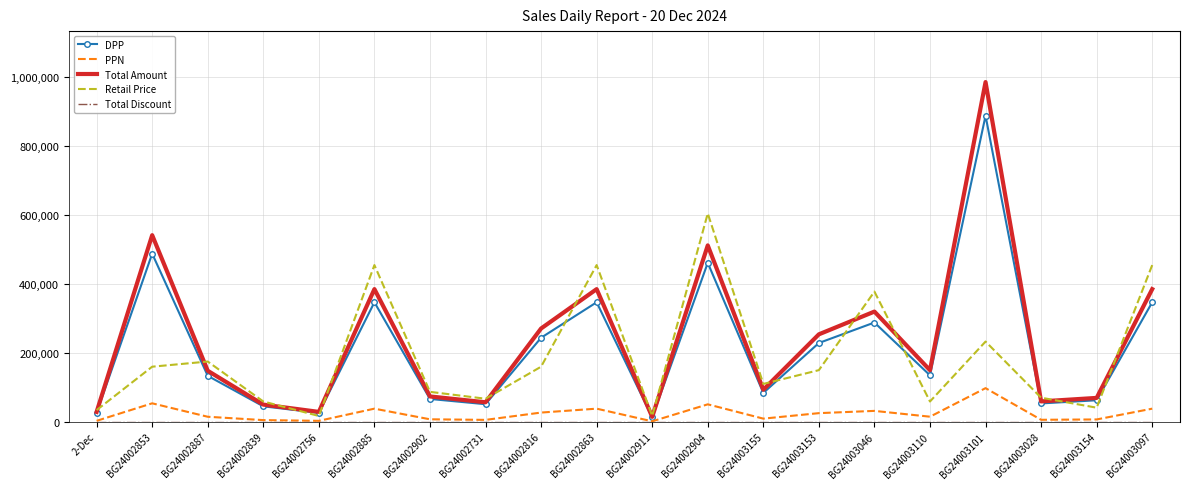

At which label does DPP reach its peak?

BG24003101